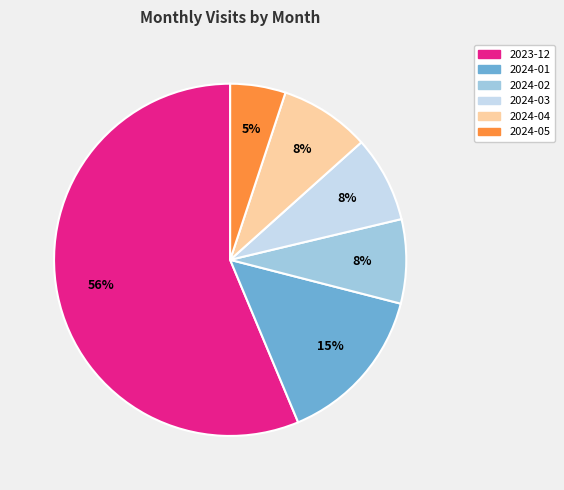

Approximately how many times larger is the value at 2024-02 compared to 2023-12?

0.1